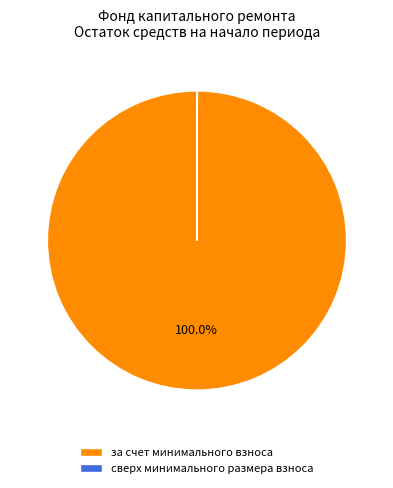

Which slice is the largest?

за счет минимального взноса